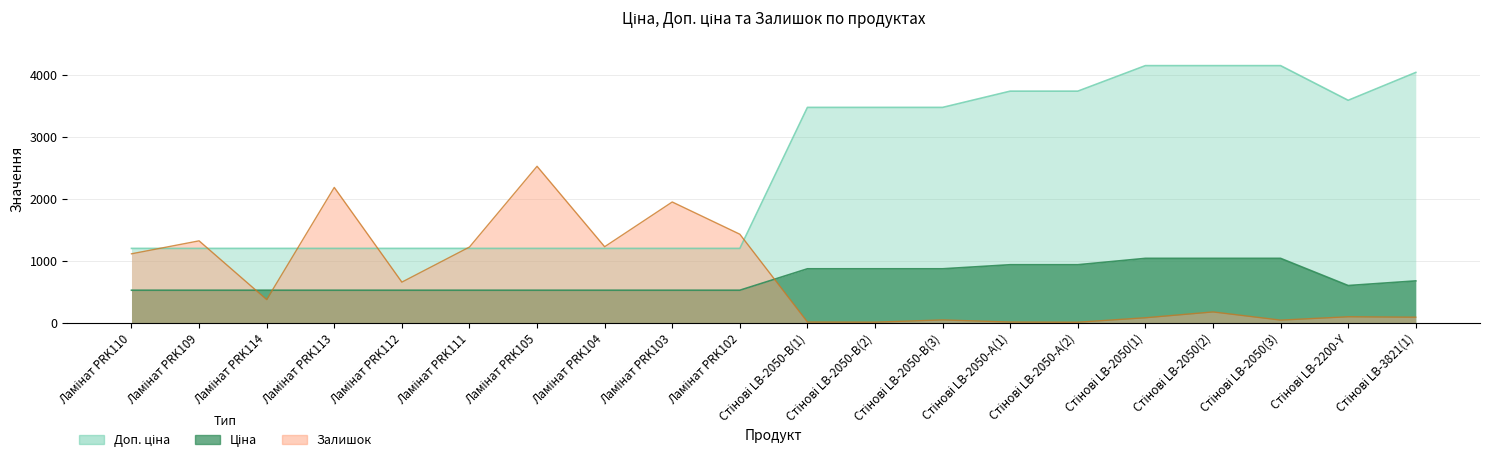

Does the chart display data point markers on the line(s)?

No